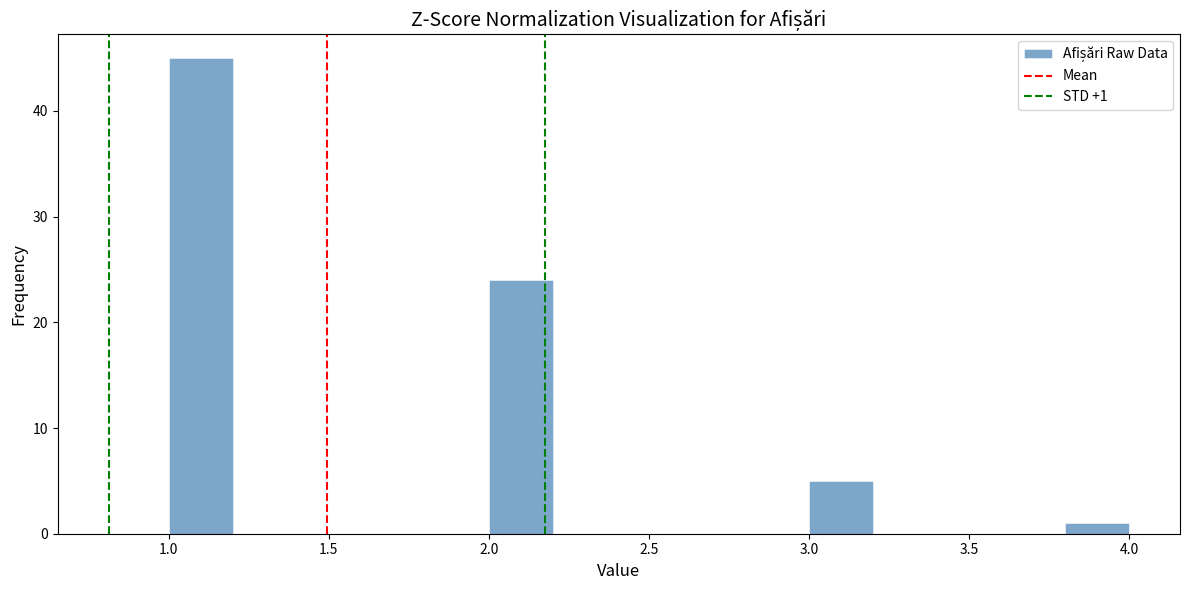

Over which range of the x-axis is the bar tallest?

1.0 to 1.2